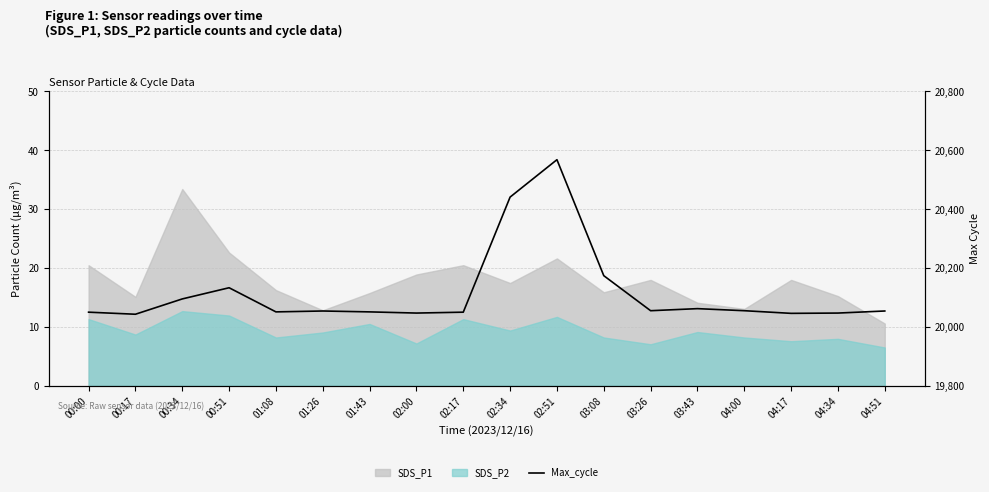

What is the difference between the second highest and minimum values?

398